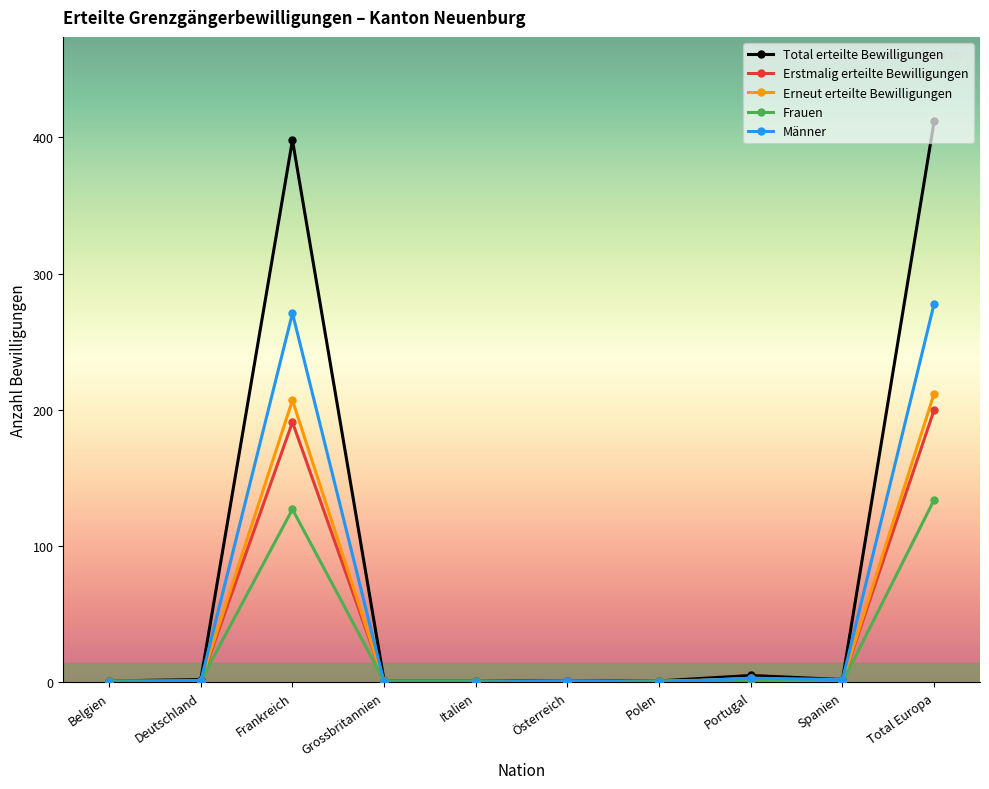

Which series has the widest spread of values?

Total erteilte Bewilligungen